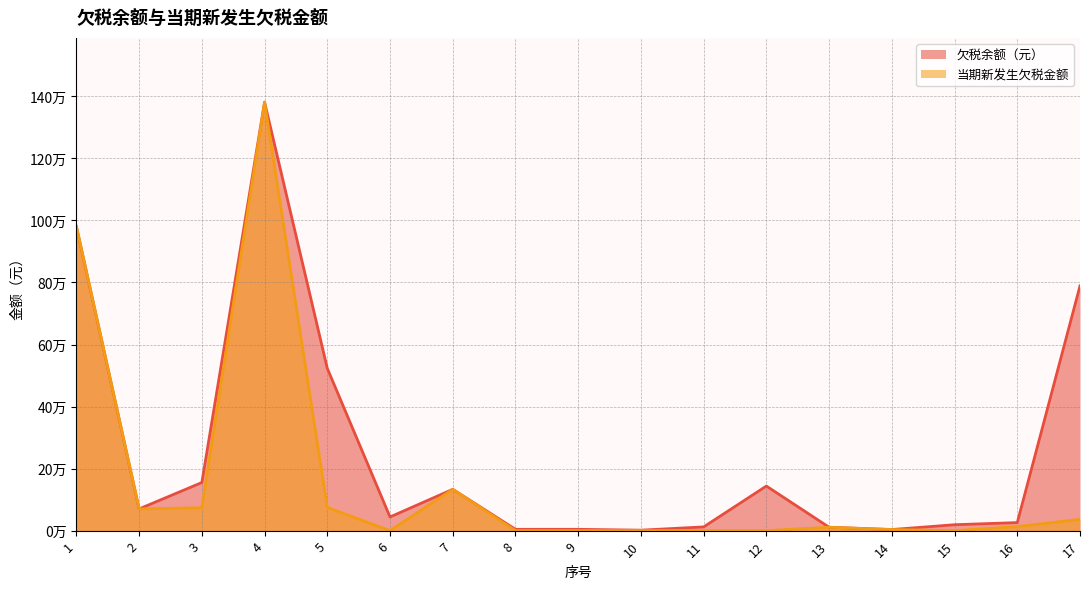

What is the sum of the 欠税余额（元） values at 2 and 10?

71539.8